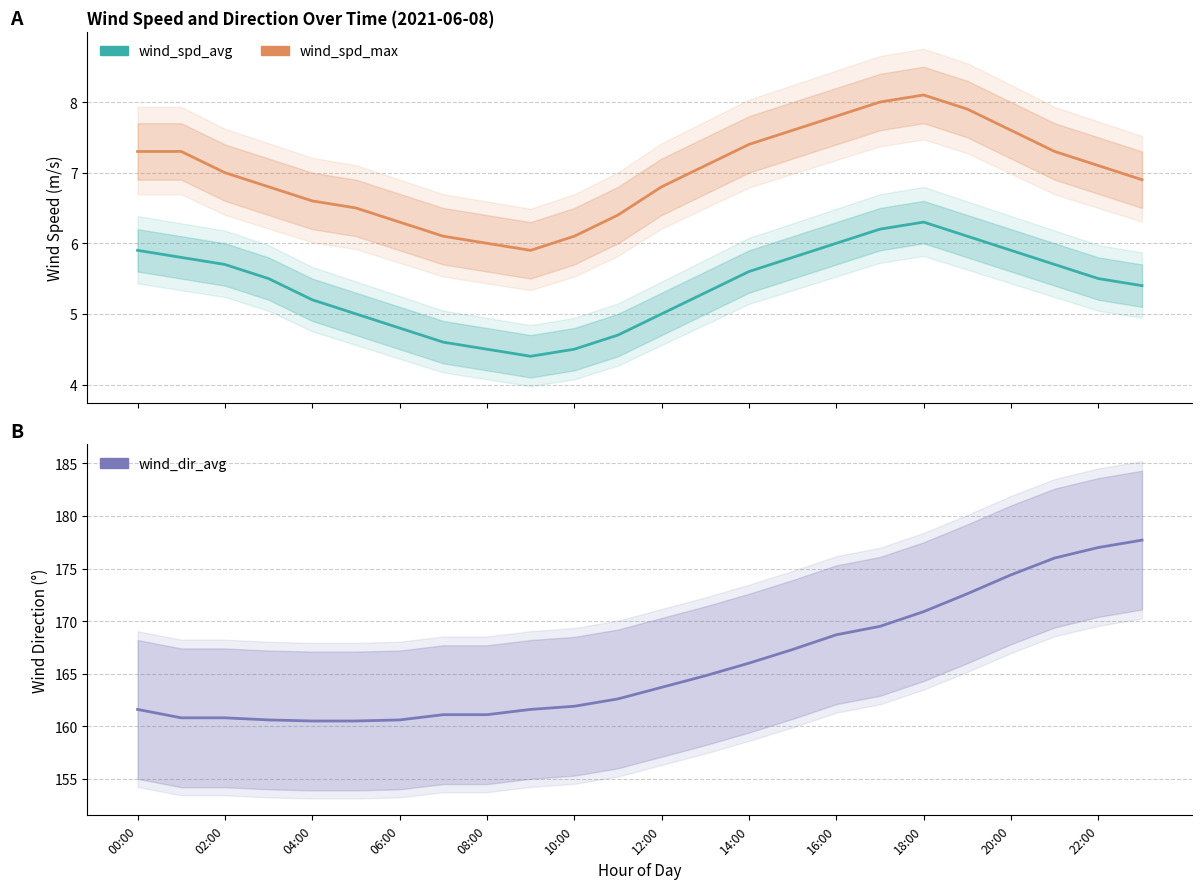

Is the value of wind_spd_avg at 08:00 greater than the value of wind_dir_avg at 08:00?

No